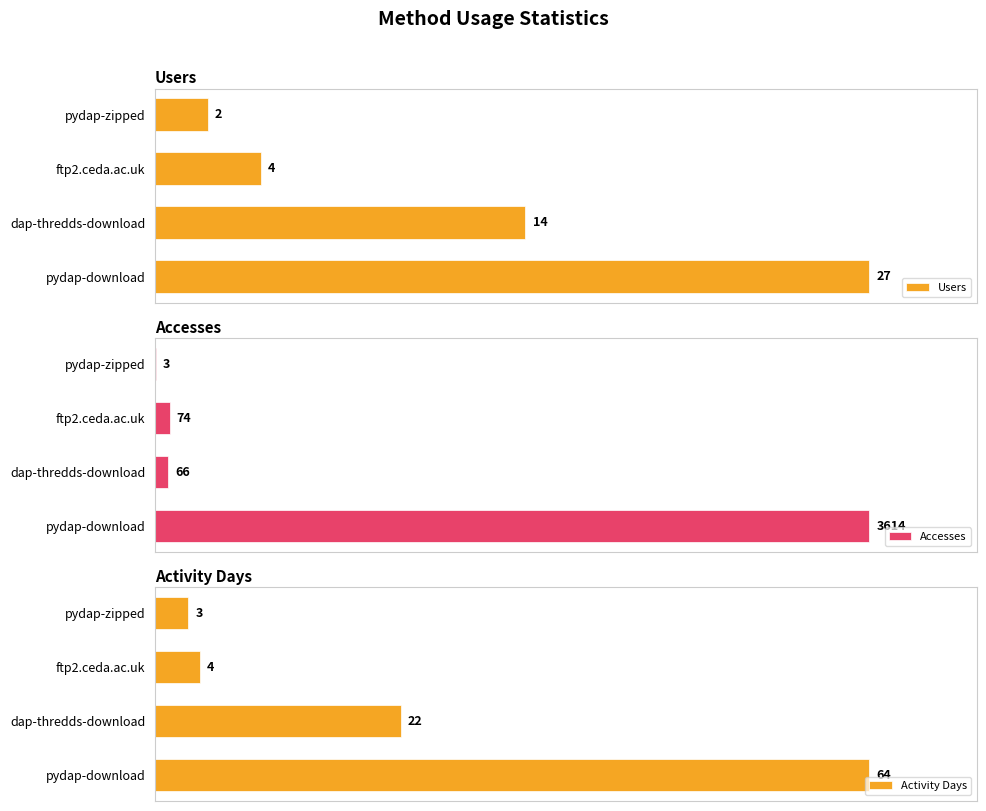

What are all the series names shown in the legend?

Users, Accesses, Activity Days